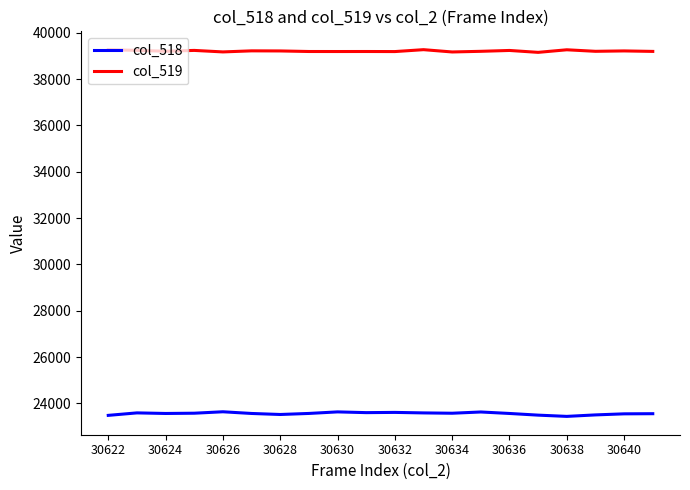

List the series in order of their peak value, highest first.

col_519, col_518